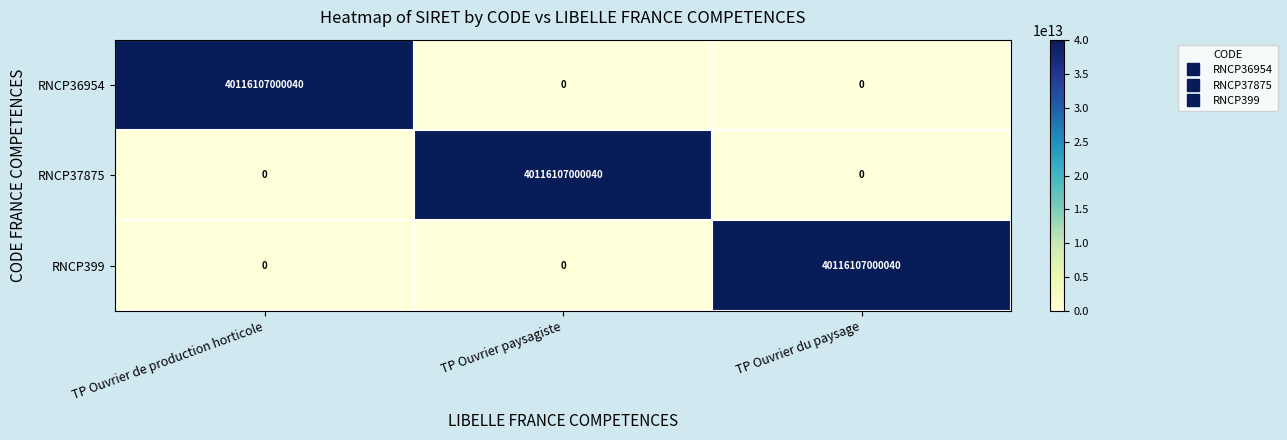

Which category has the highest value in the RNCP36954 series?

TP Ouvrier de production horticole